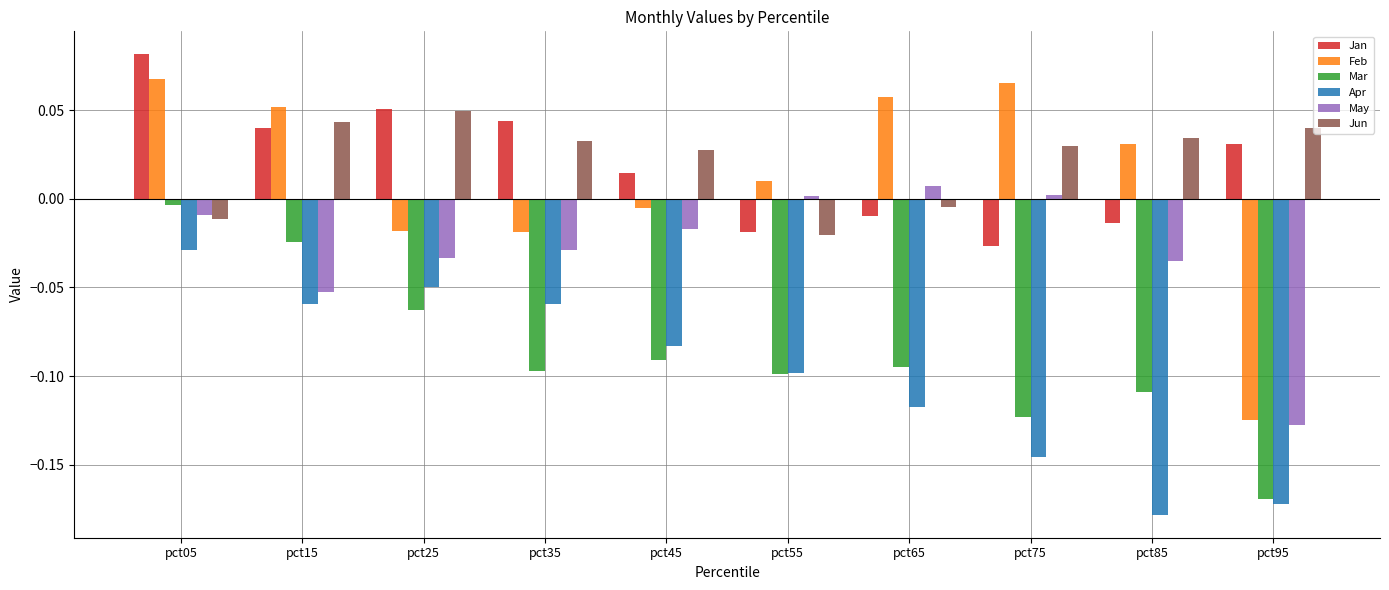

Which series has the largest total across all categories?

Jun